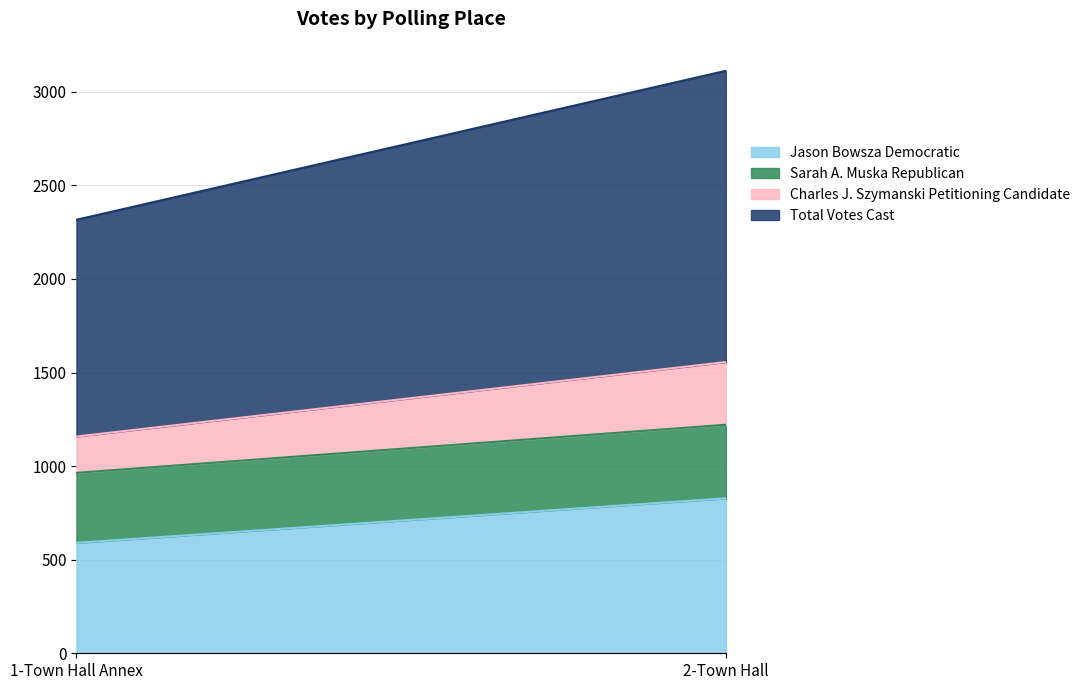

What is the spread (max minus min) of values at 1-Town Hall Annex?

964